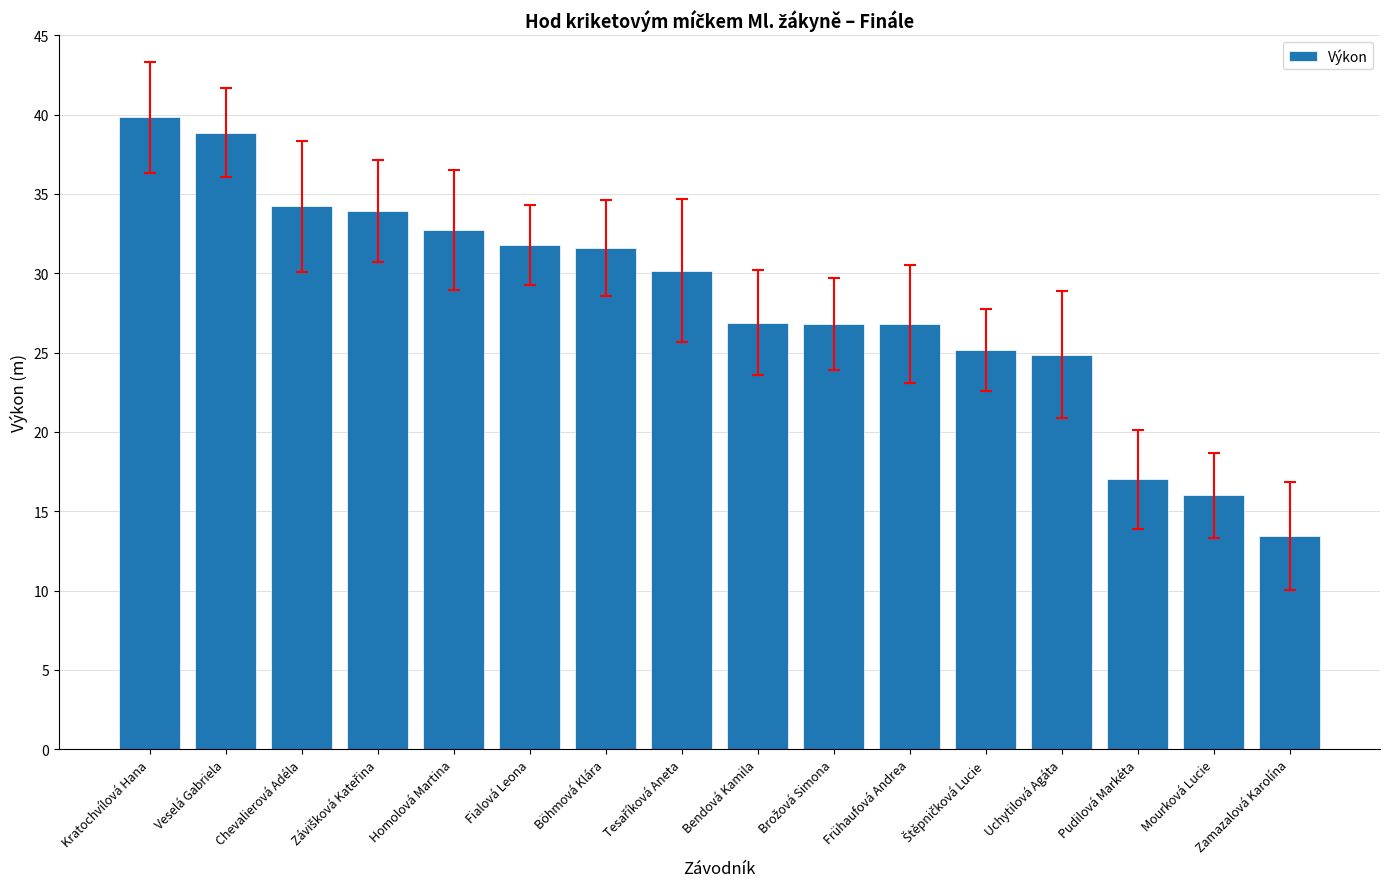

The value at Homolová Martina is 32.7. True or false?

True